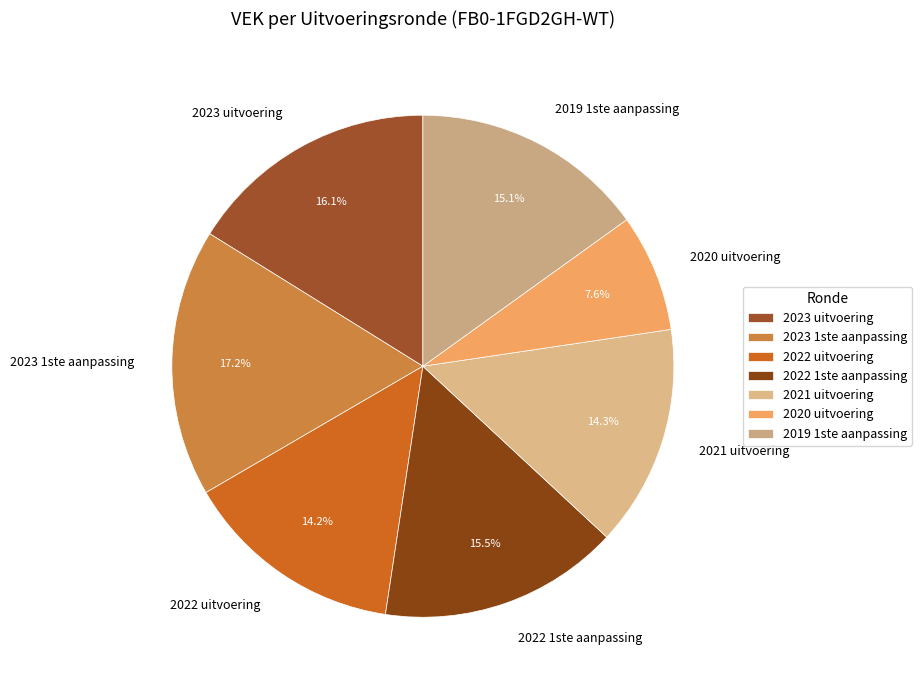

What percentage is the 2019 1ste aanpassing slice, to the nearest percent?

15%